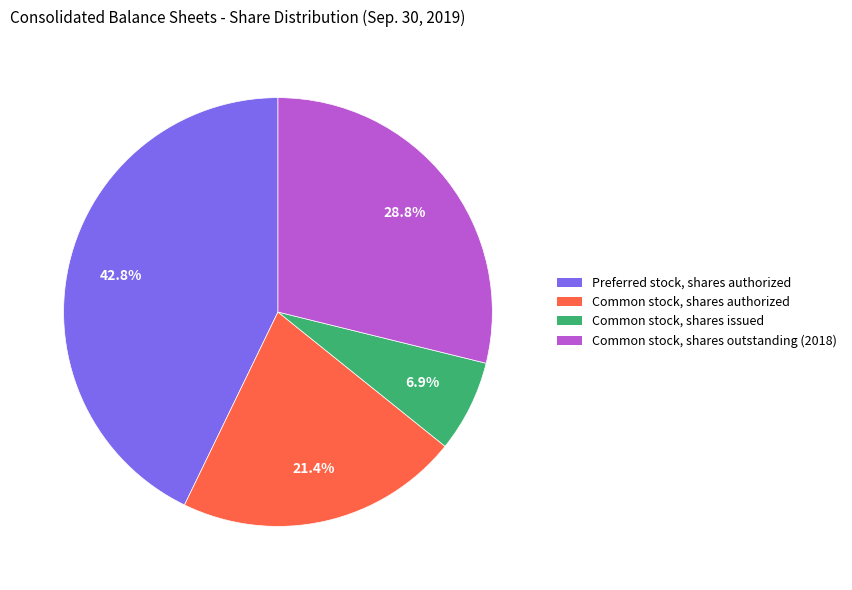

True or false: Common stock, shares issued accounts for 7% of the total.

True